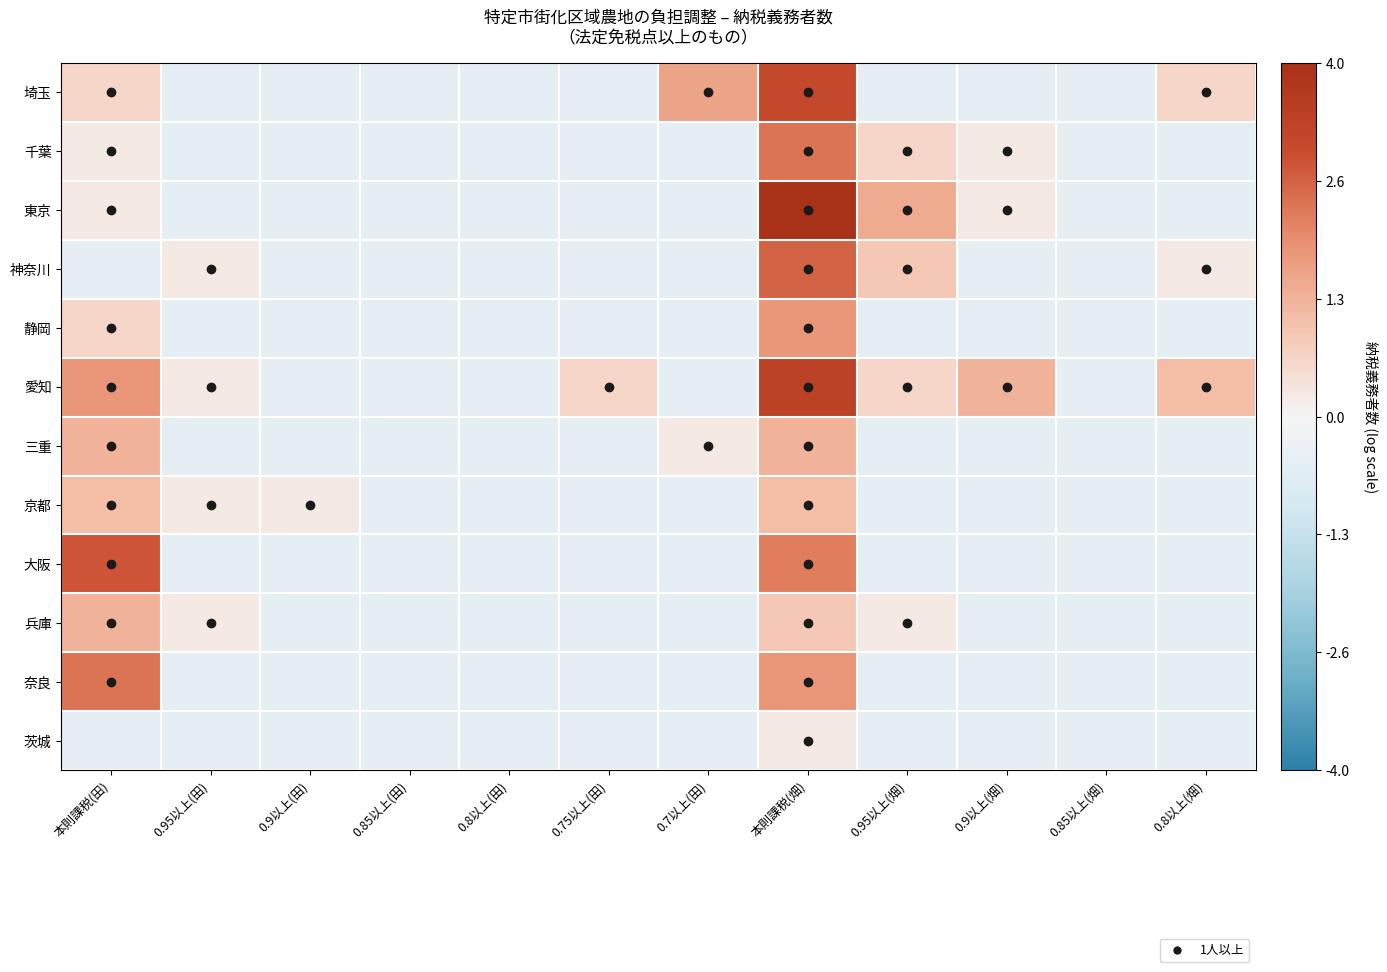

Between 0.85以上(田) and 0.95以上(畑), which series saw the biggest shift?

東京